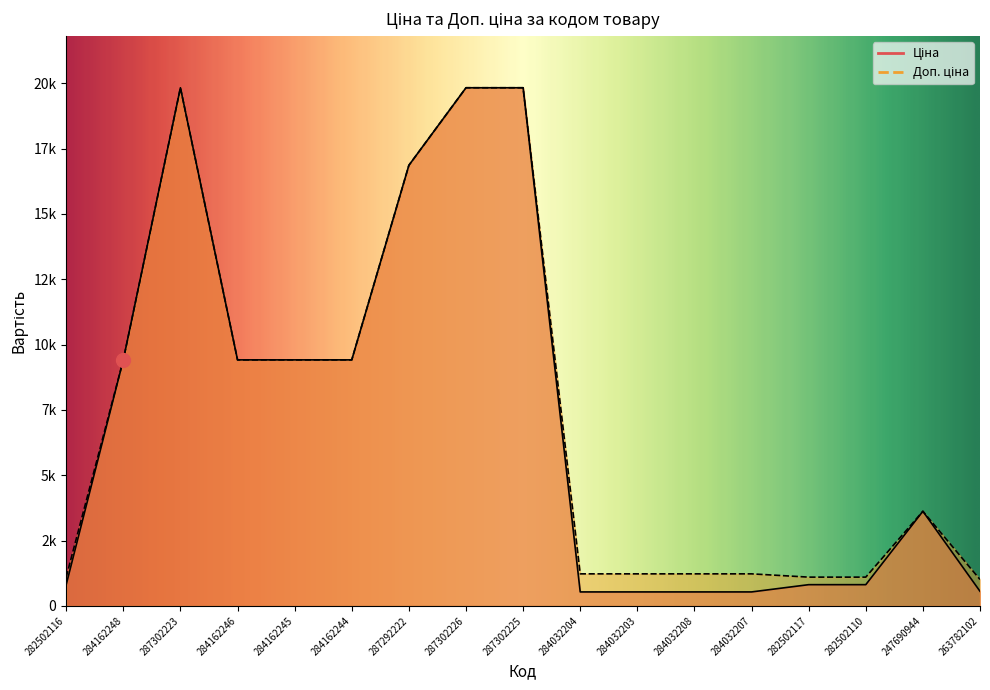

Is it true that Ціна equals 4292.7 at 287302225?

False